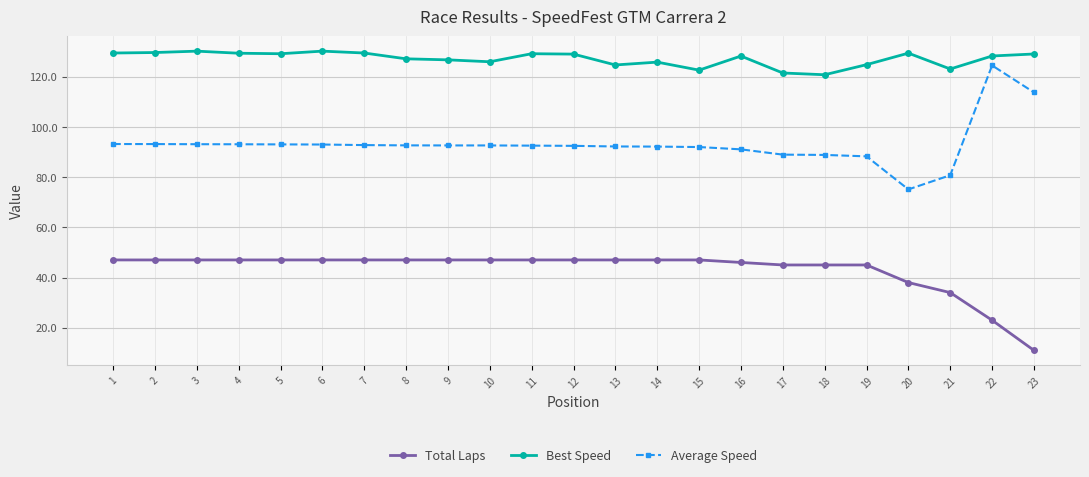

Read the Average Speed value at 4.

93.1